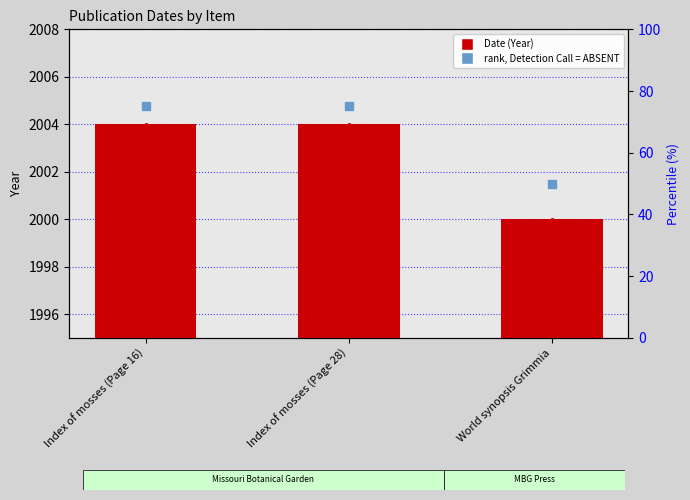

Which series contains the highest Y value?

Date